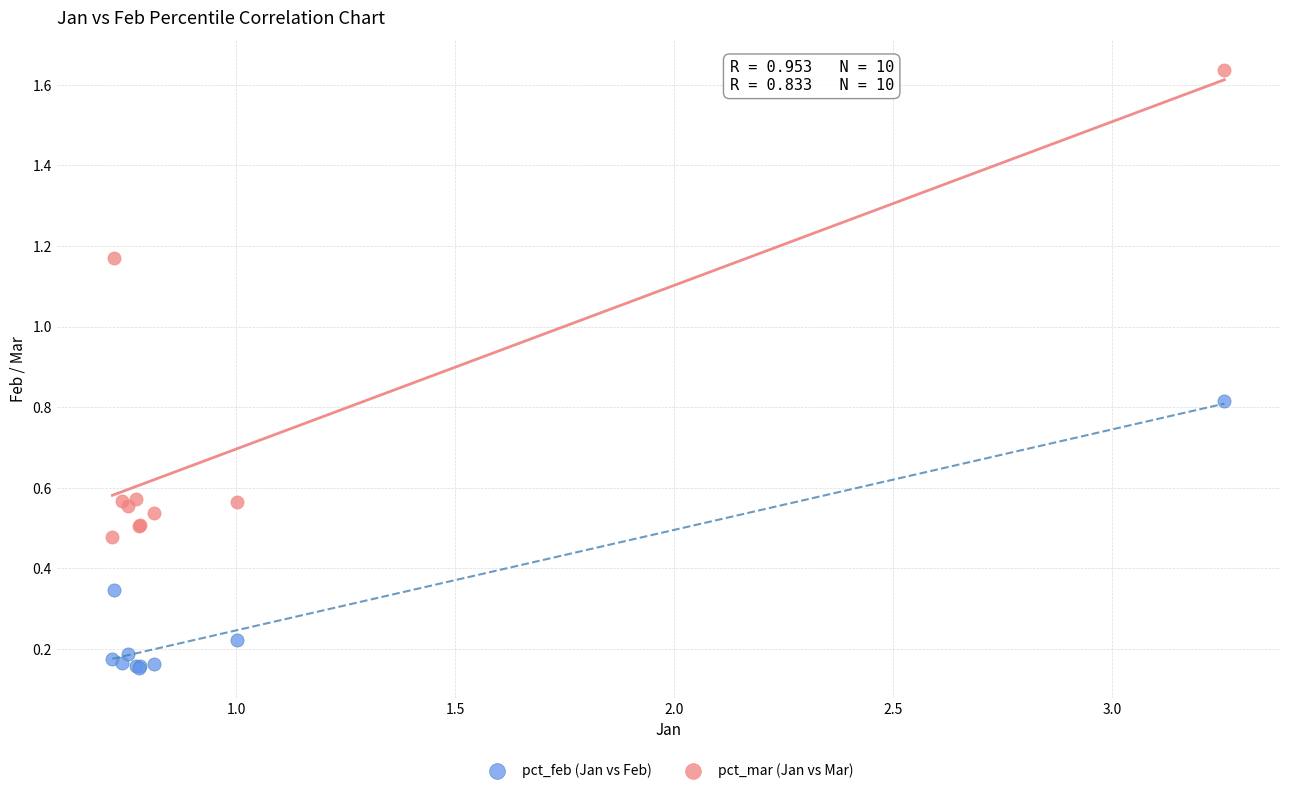

What is the X range (max minus min) for the scatter plot?

2.5